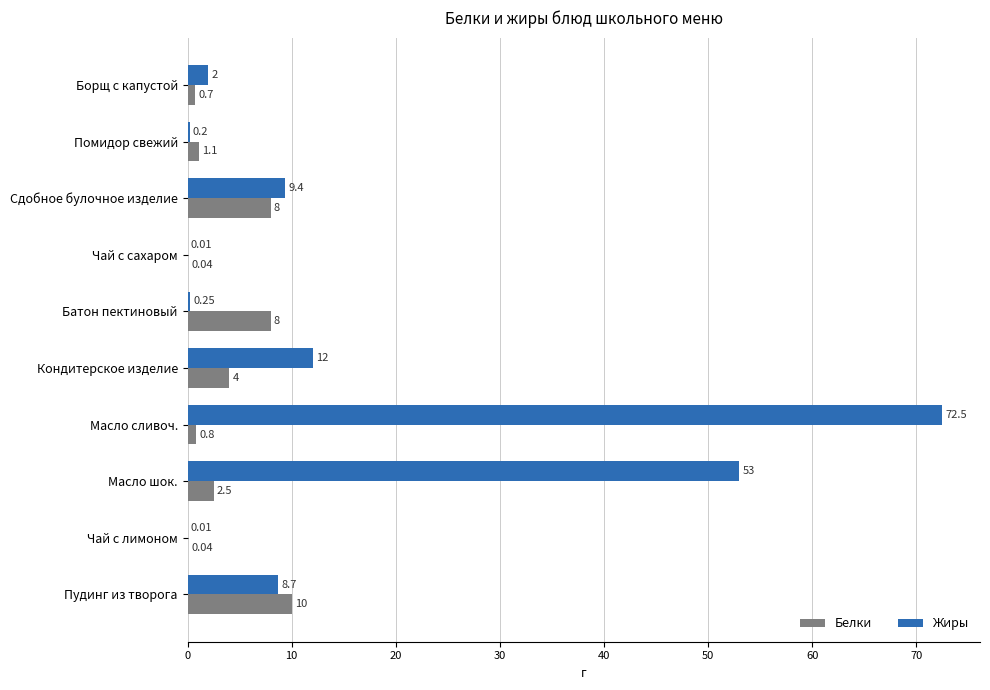

At which label is Белки closest to 5?

Кондитерское изделие